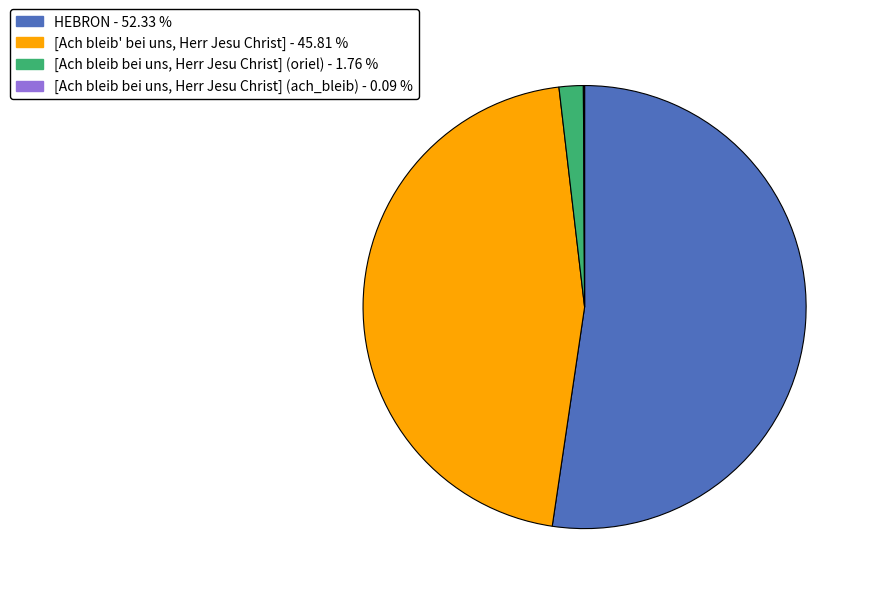

What is the largest slice in the pie chart?

HEBRON